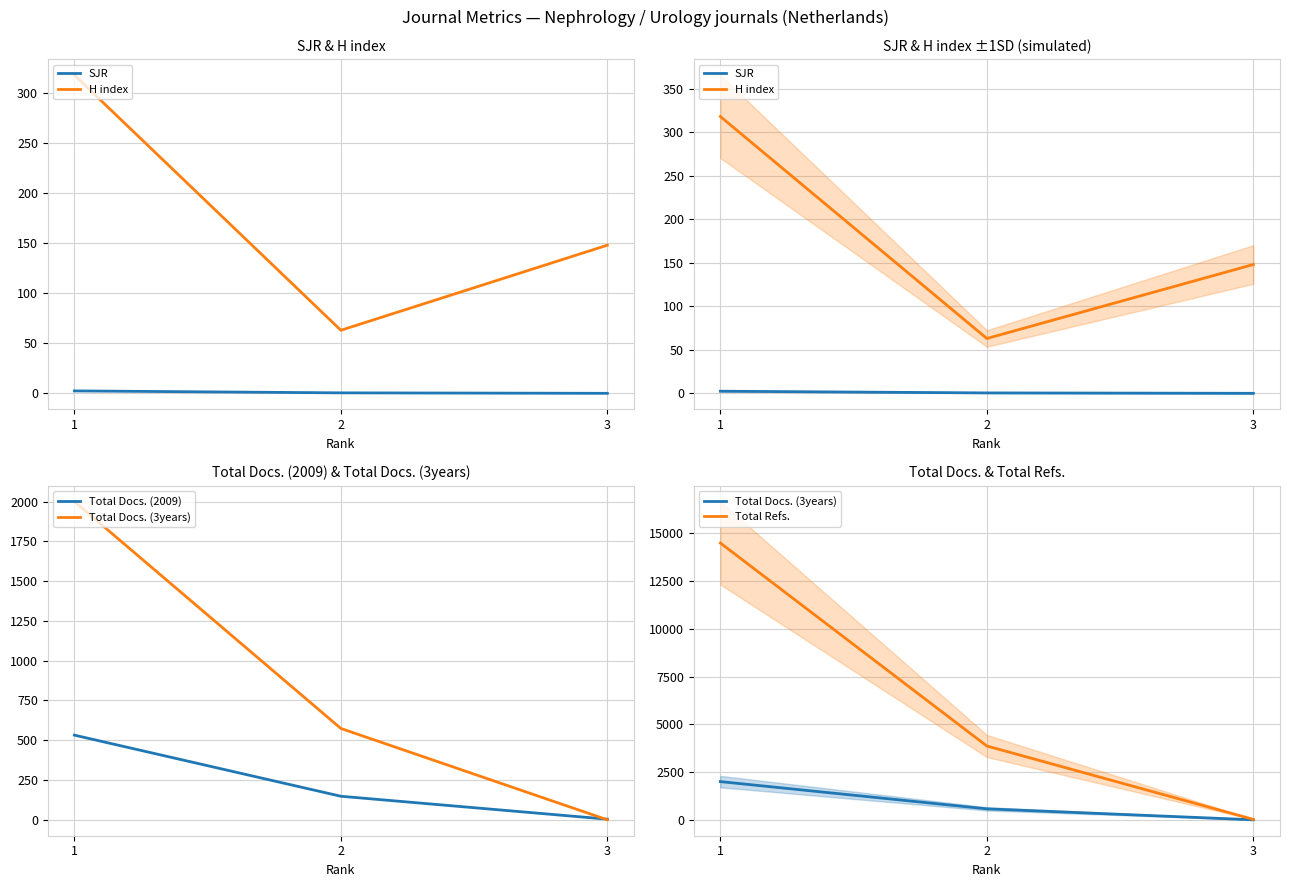

What is the approximate value of Total Refs. at 1?

14492.0